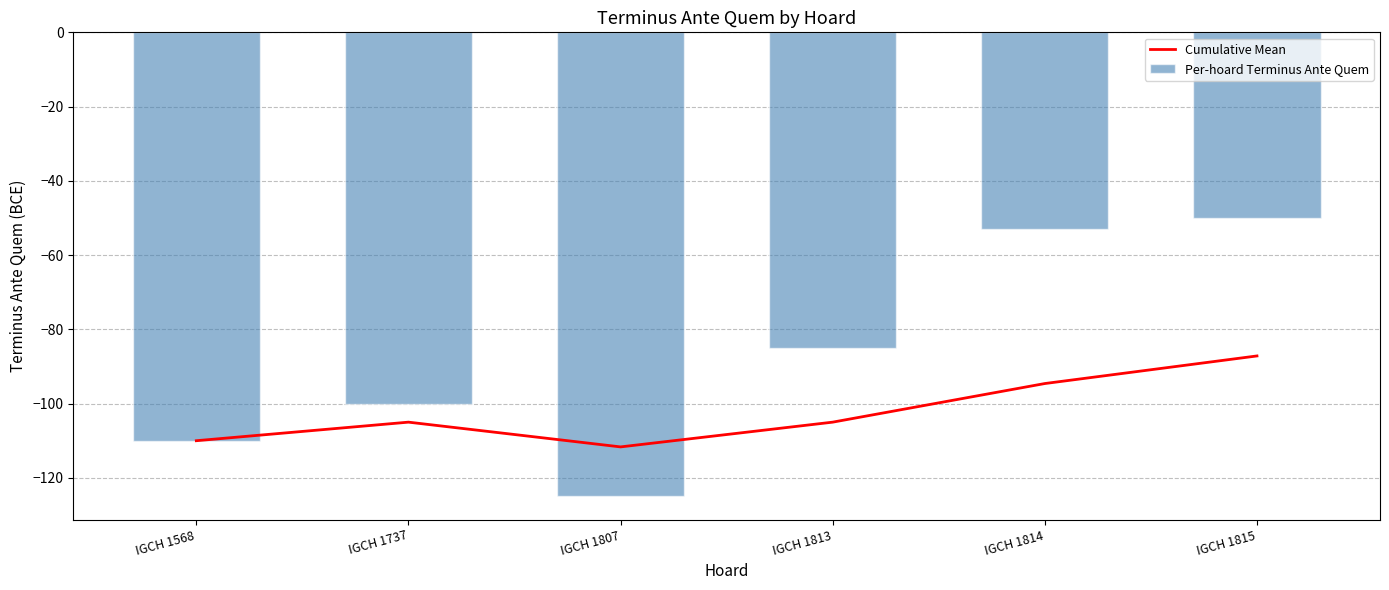

What is the sum of the Per-hoard Terminus Ante Quem values at IGCH 1815 and IGCH 1568?

-160